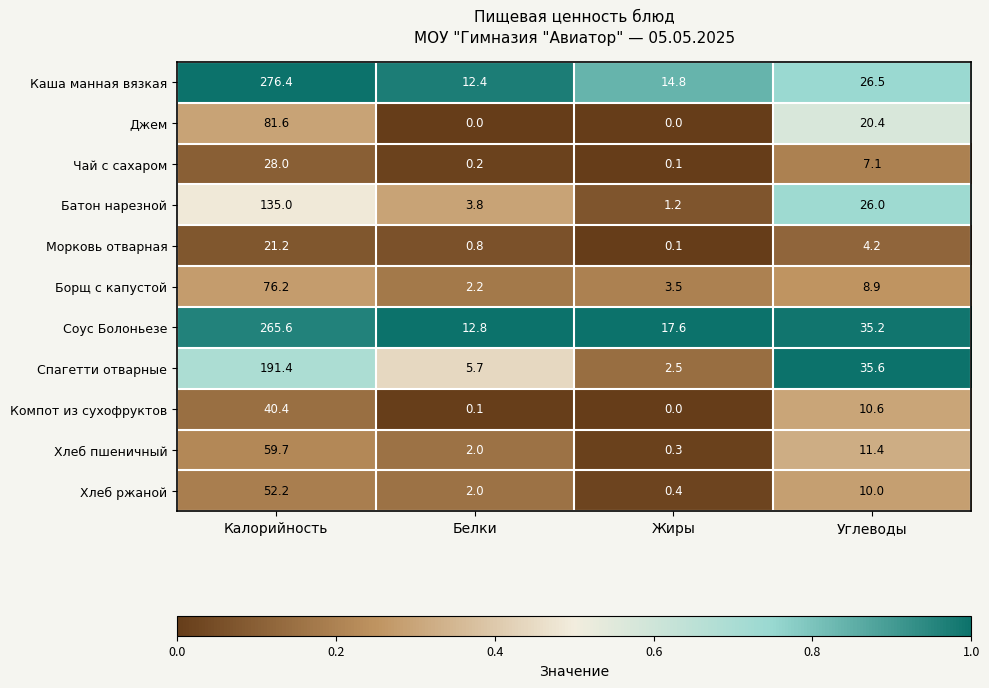

The Батон нарезной series shows 3.8 at Белки. True or false?

True